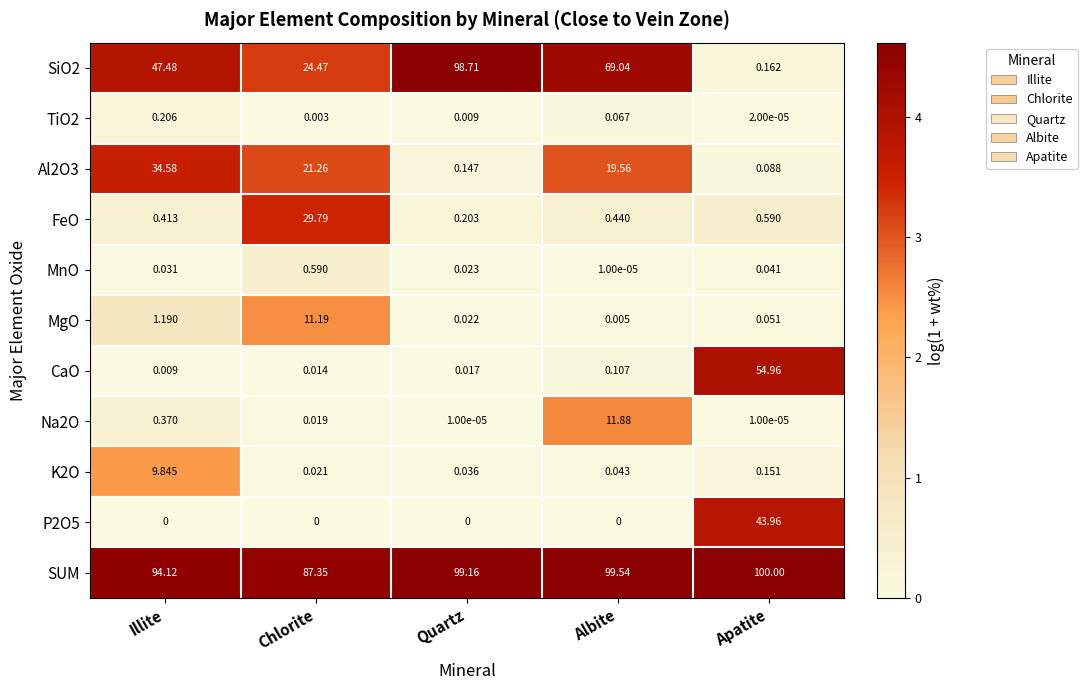

At which category is the sum across all series the highest?

Albite